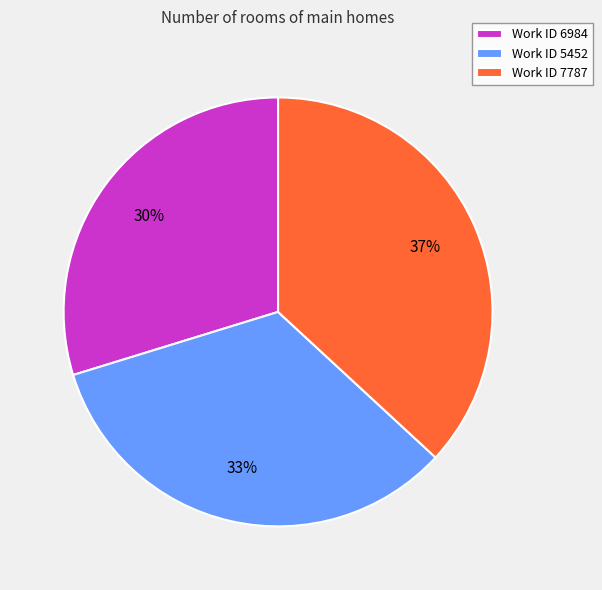

Is there a majority slice in this chart?

No